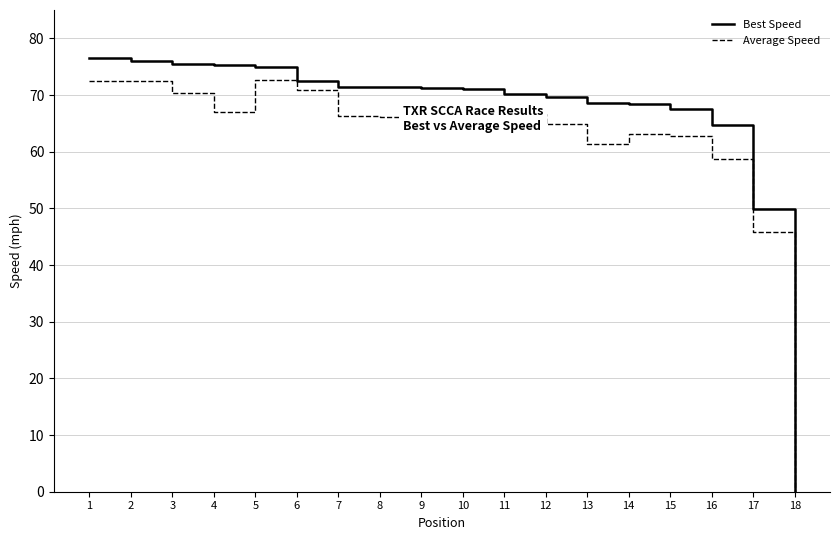

List the series in order of their peak value, highest first.

Best Speed, Average Speed